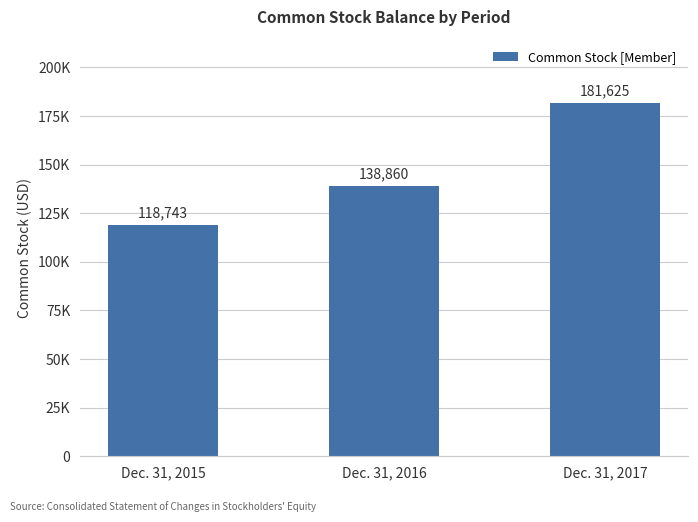

Rank the categories by value from lowest to highest.

Dec. 31, 2015, Dec. 31, 2016, Dec. 31, 2017